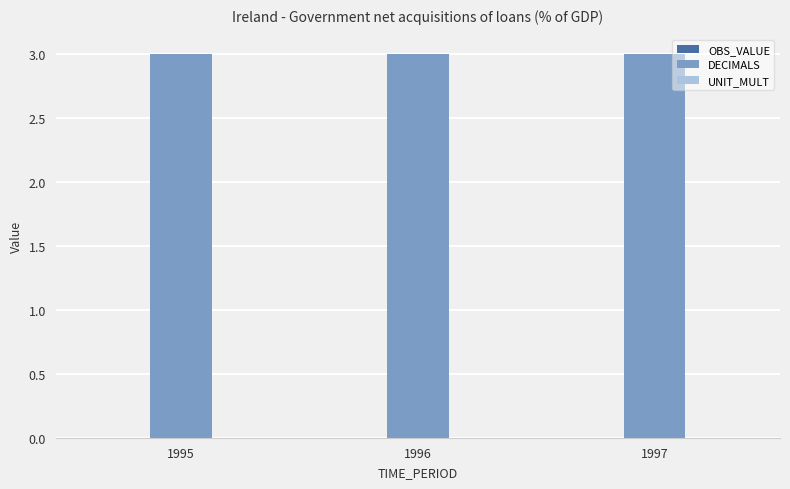

At how many categories does at least one series exceed 0?

3